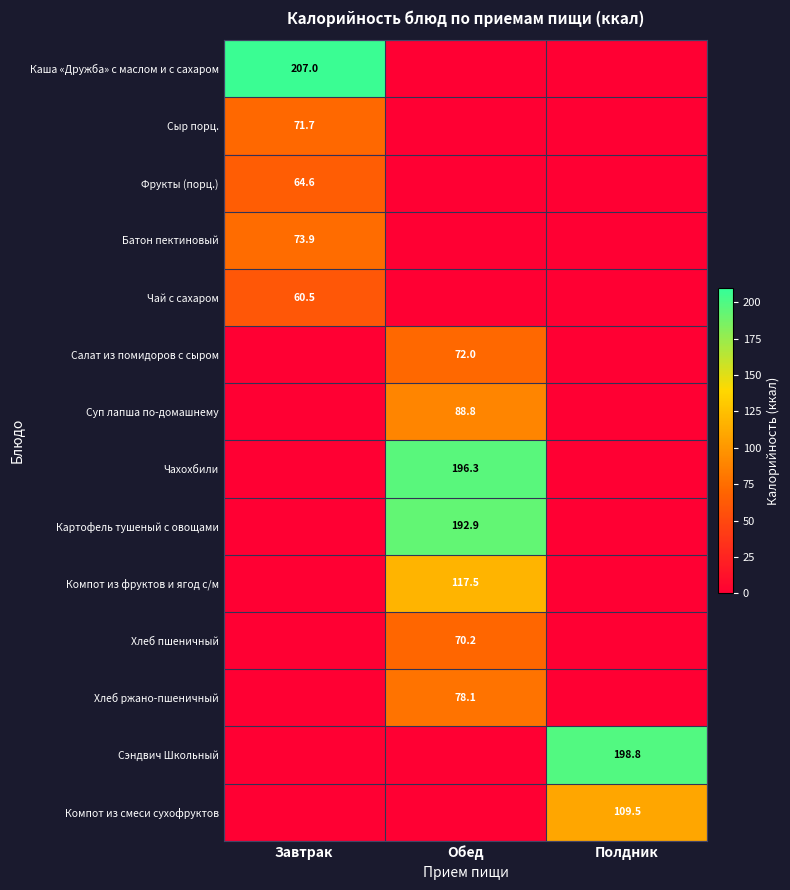

Is the value of Салат из помидоров с сыром at Обед greater than the value of Чахохбили at Обед?

No